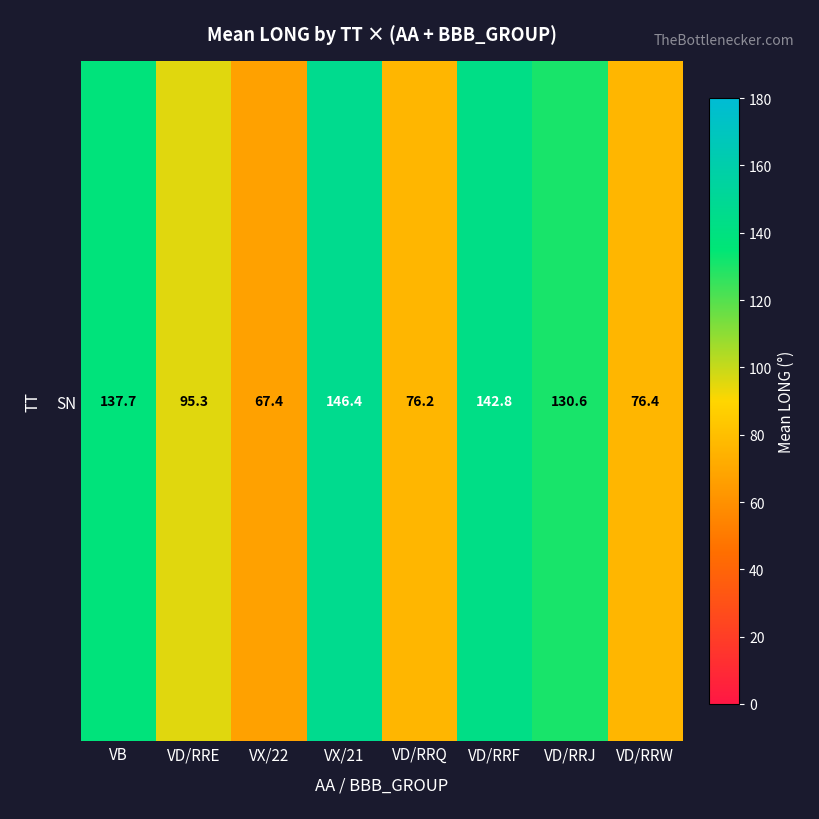

At which category does the chart reach its peak across all series?

VX/21